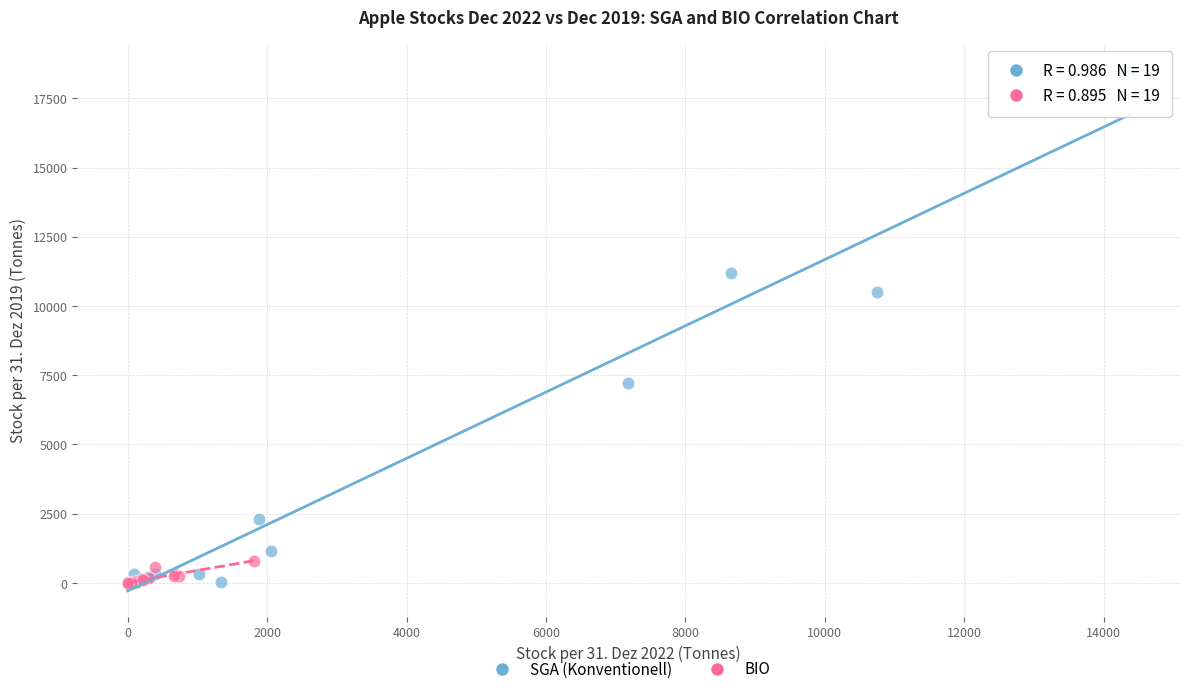

Which series has the widest spread of Y values?

SGA (Konventionell)